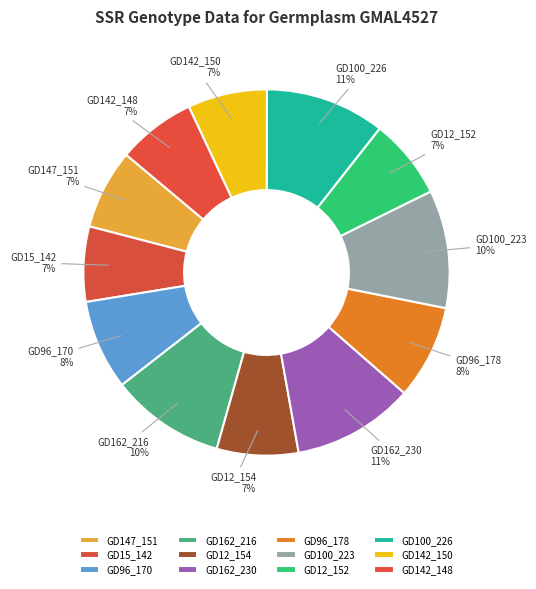

Combined, do GD12_152 and GD142_150 account for over 50%?

No